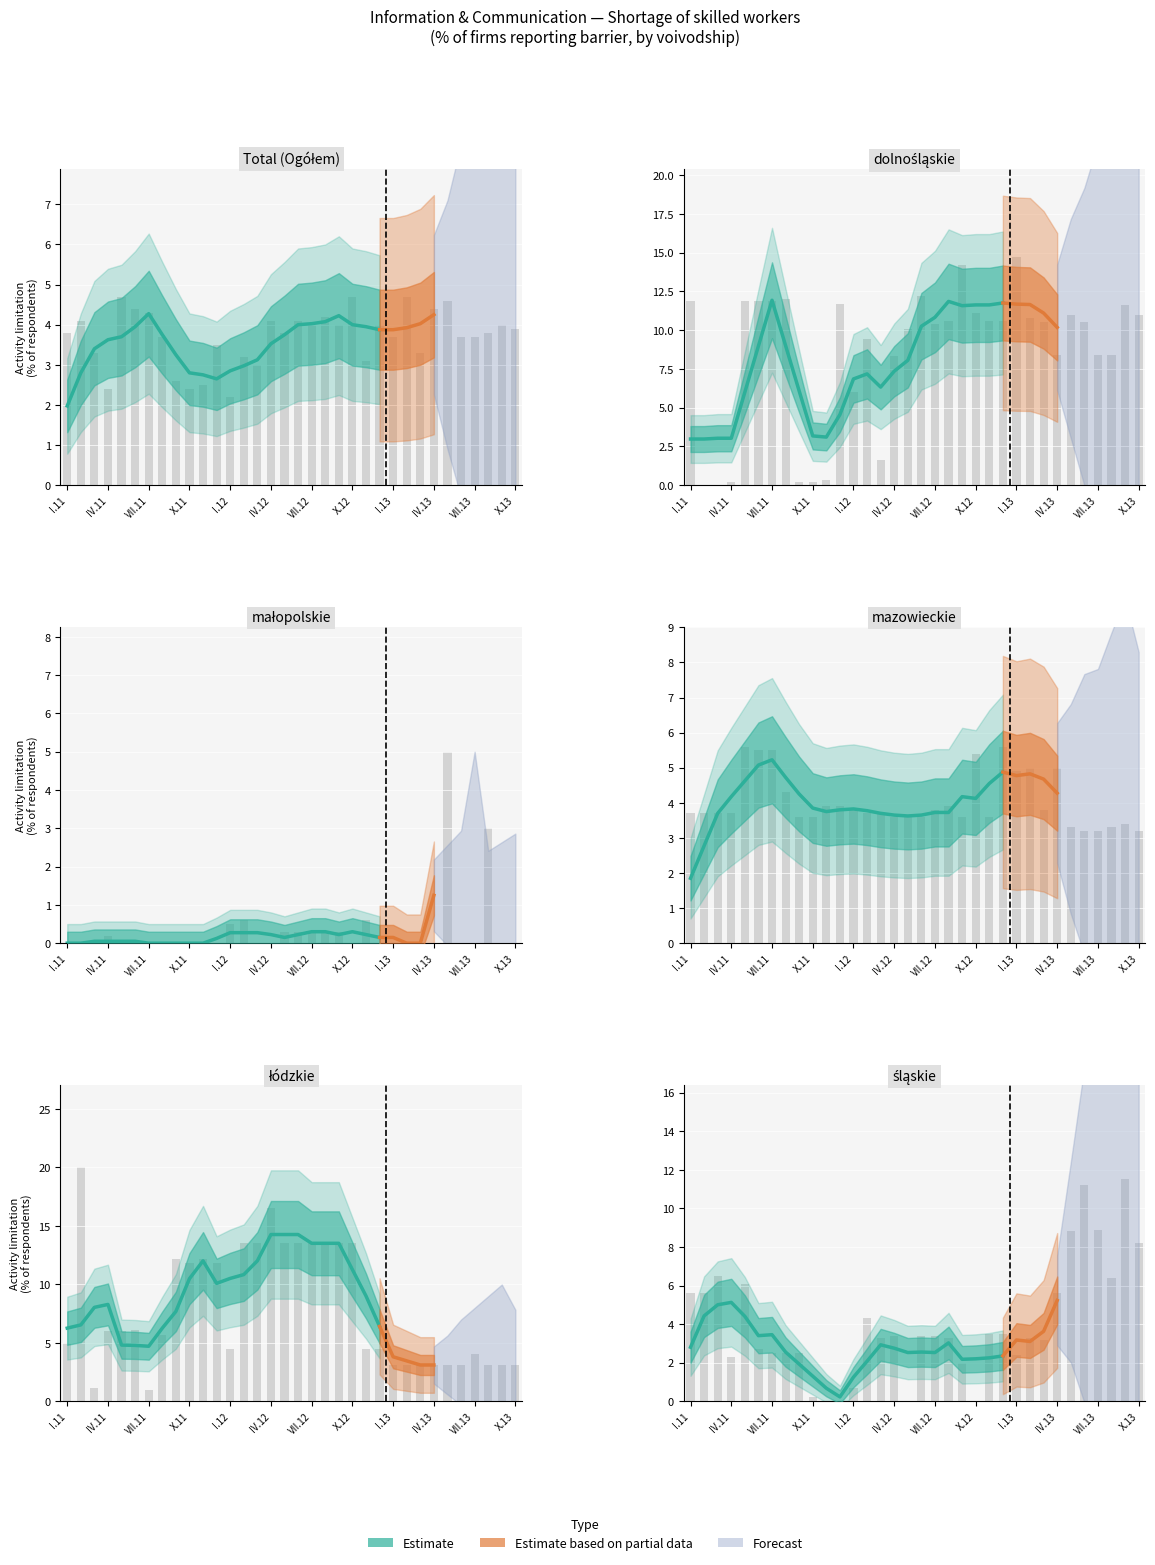

What is the average value of the łódzkie series?

7.9